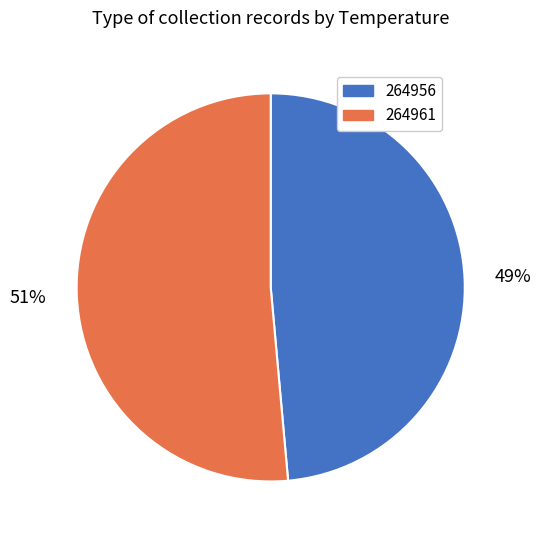

Which category has the biggest portion of the pie?

264961